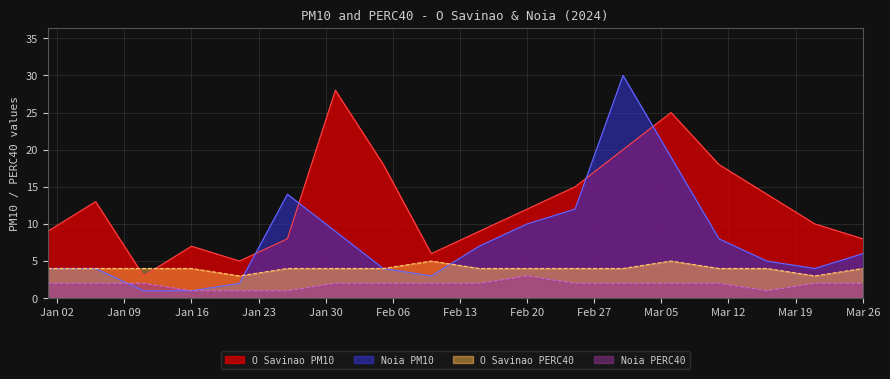

What is the difference between the second highest and second lowest values in the O Savinao PM10 series?

20